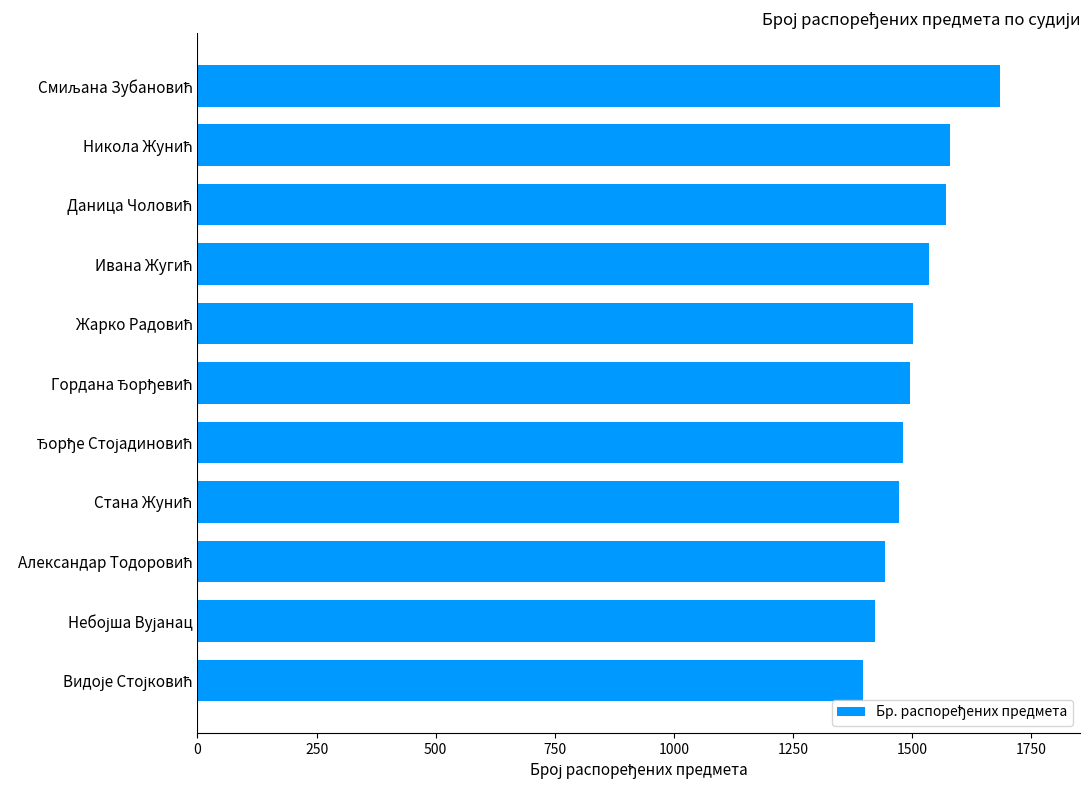

What is the difference between the maximum and minimum values?

287